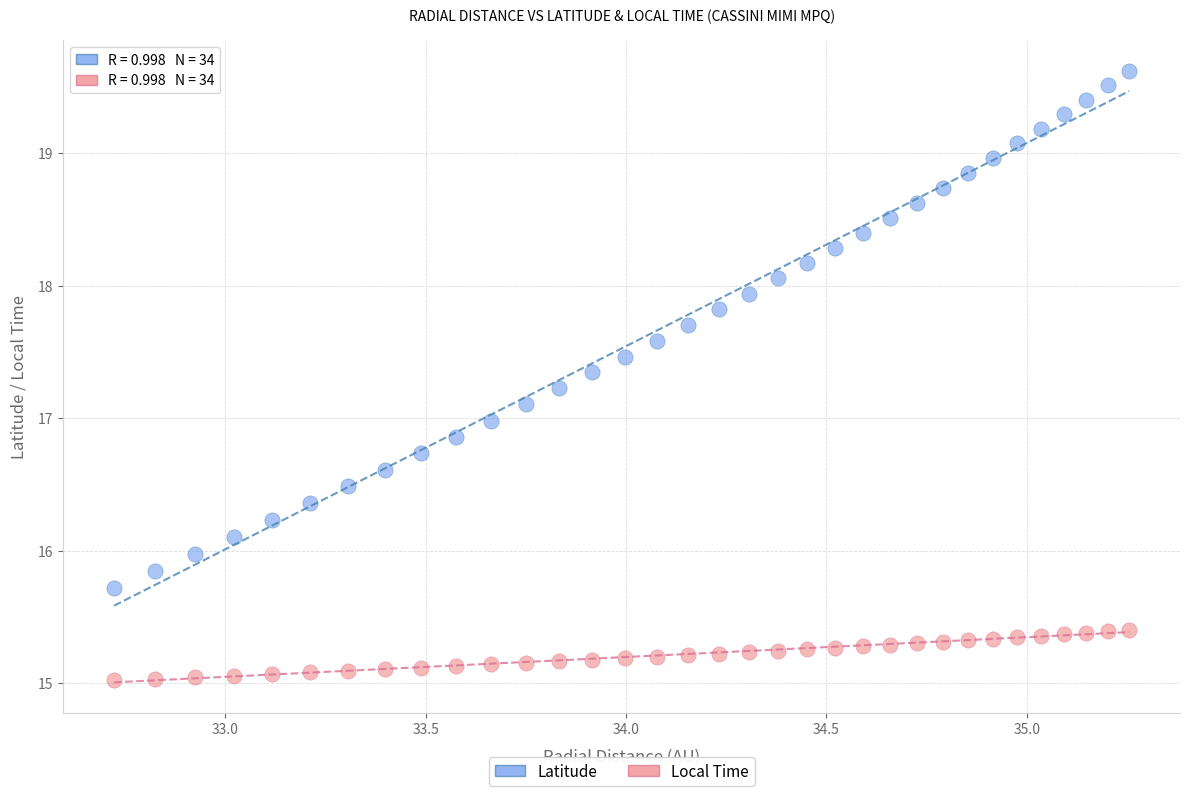

Which series reaches the minimum Y coordinate?

Local Time